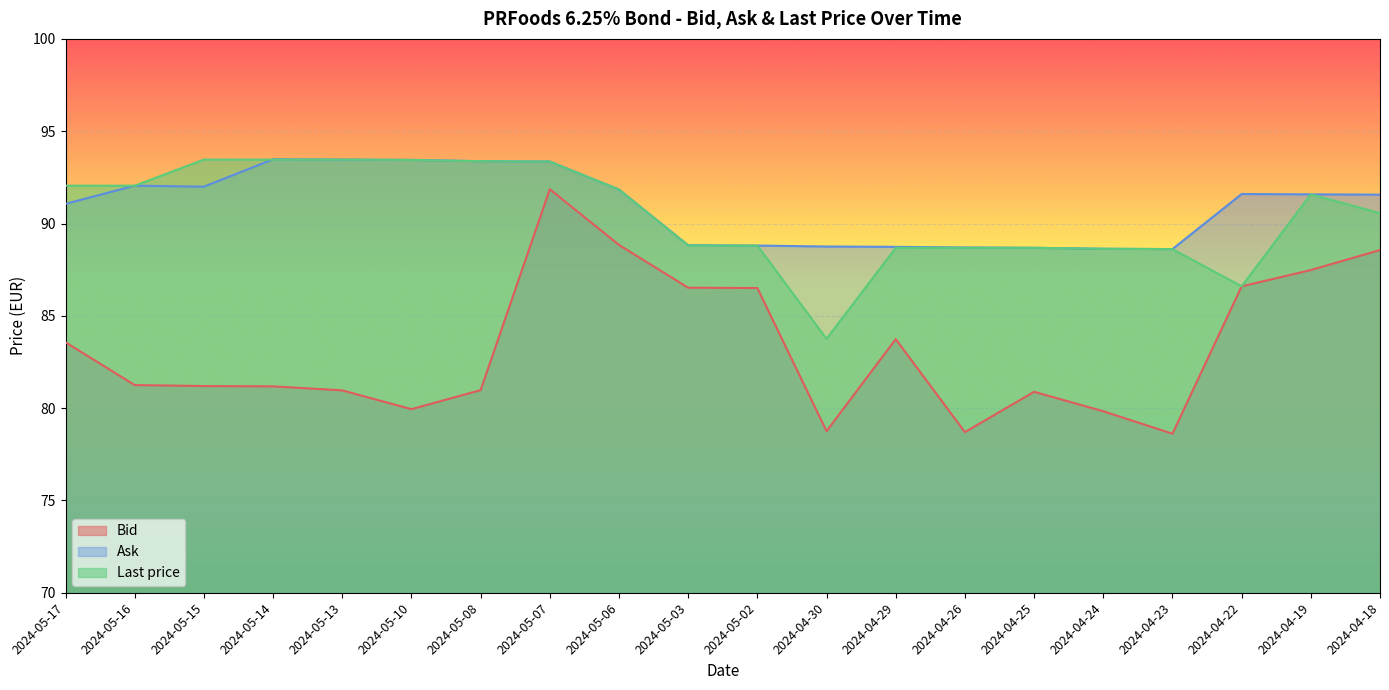

Which series has the largest range (max minus min)?

Bid